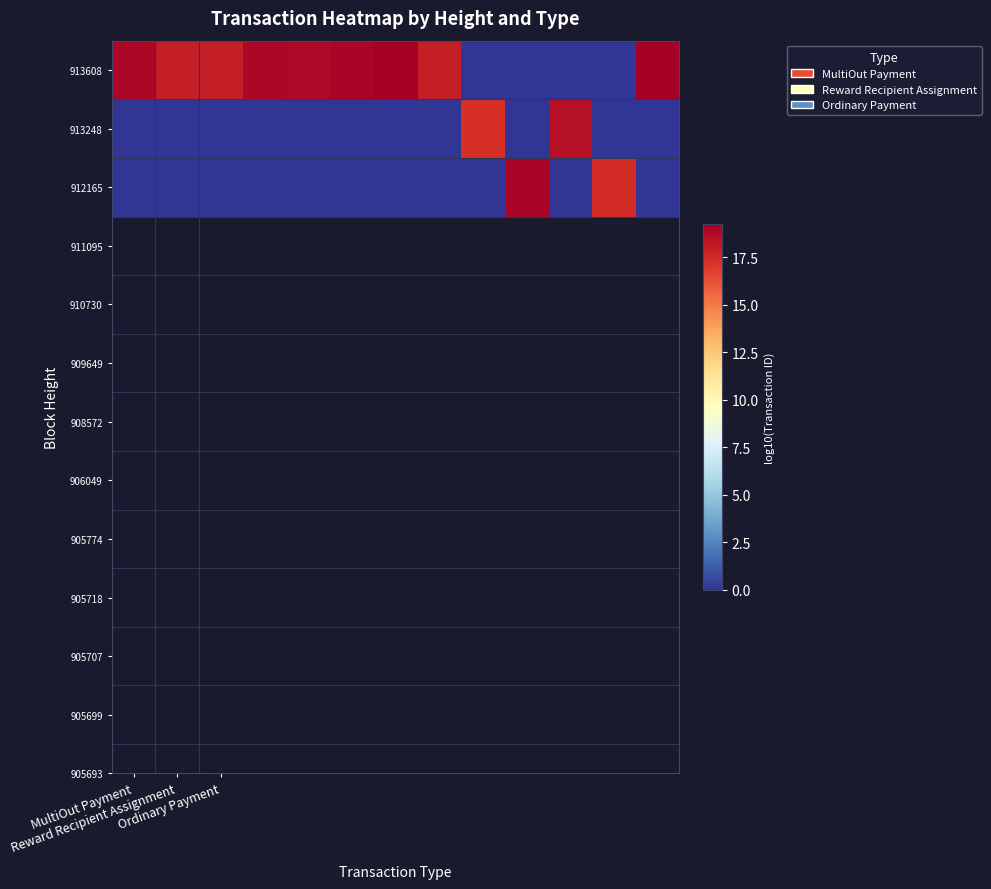

Reading right to left, what are all the values shown in this chart?

913608: 19.3	0.0	0.0	0.0	0.0	18.0	19.2	19.0	18.9	18.9	18.1	18.0	18.9
913248: 0.0	0.0	18.5	0.0	17.4	0.0	0.0	0.0	0.0	0.0	0.0	0.0	0.0
912165: 0.0	17.5	0.0	19.0	0.0	0.0	0.0	0.0	0.0	0.0	0.0	0.0	0.0